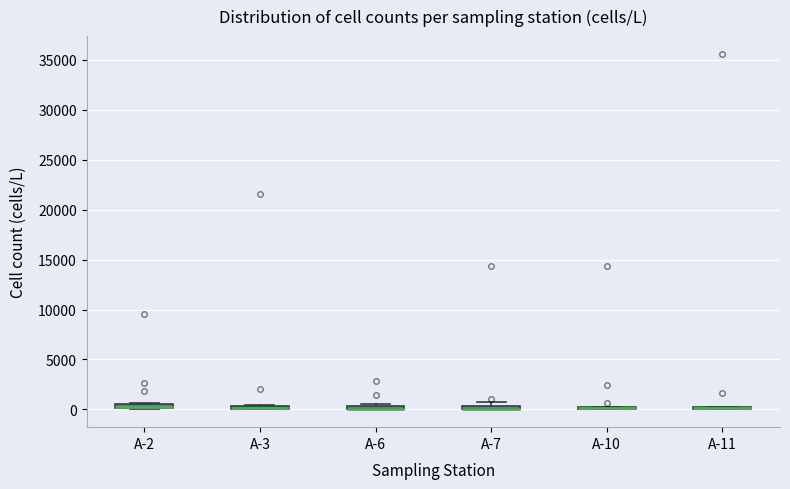

Where is the upper edge of the box for A-2 on the y-axis? The values are not printed on the chart, so give them approximately, as read against the axis.

500